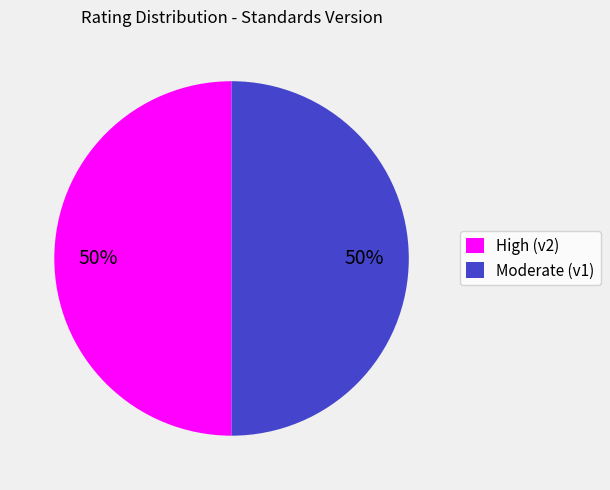

Is it true that High (v2) is 50% of the pie?

True